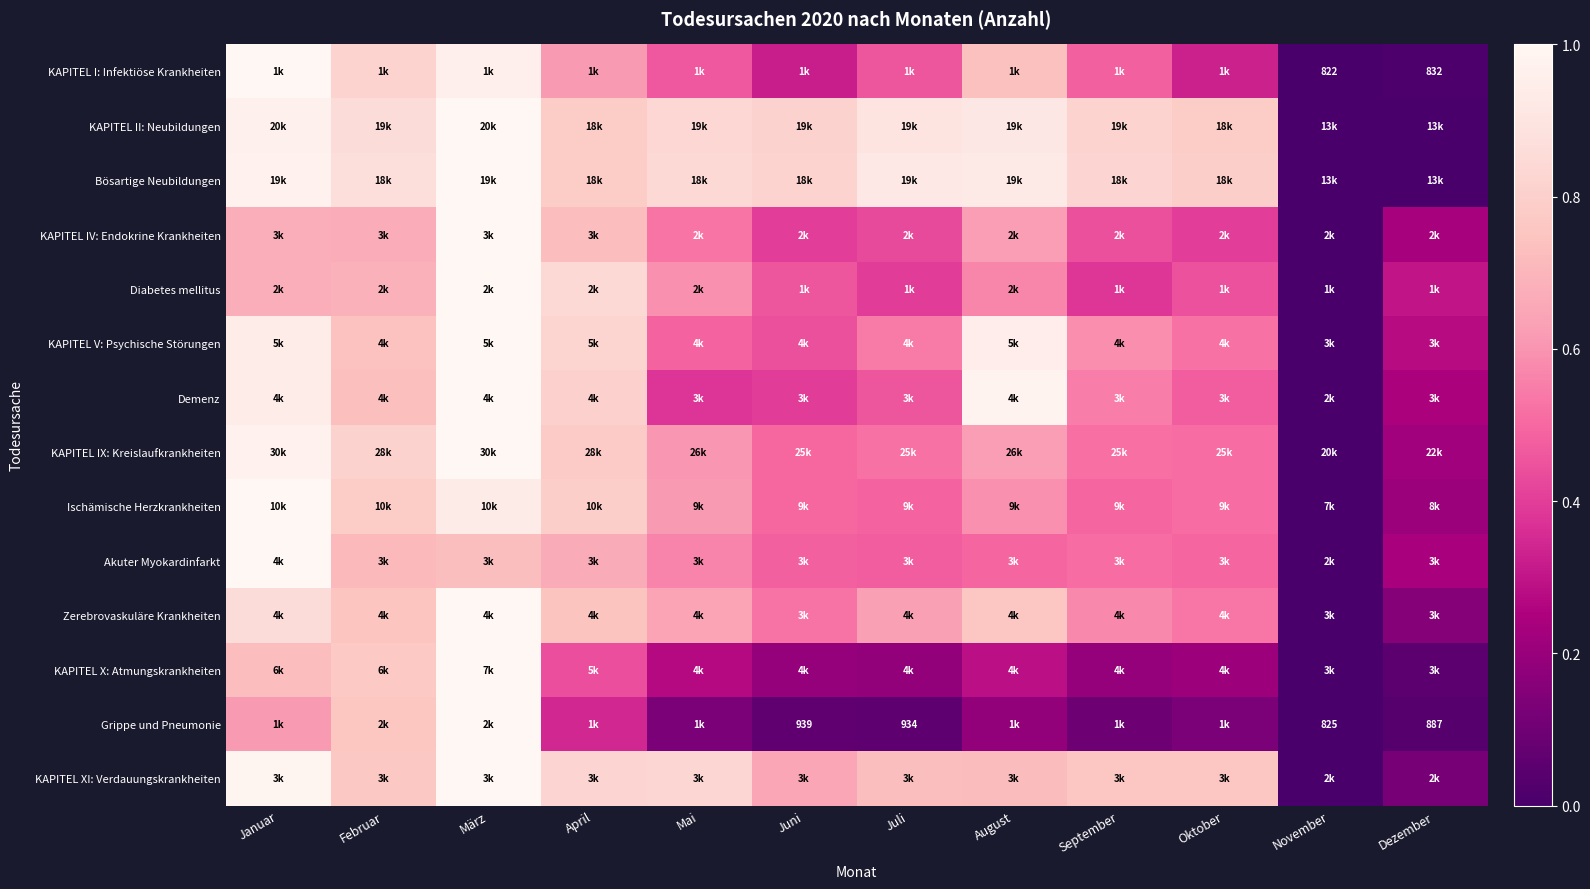

True or false: Akuter Myokardinfarkt has a value of 0.5 at August.

True